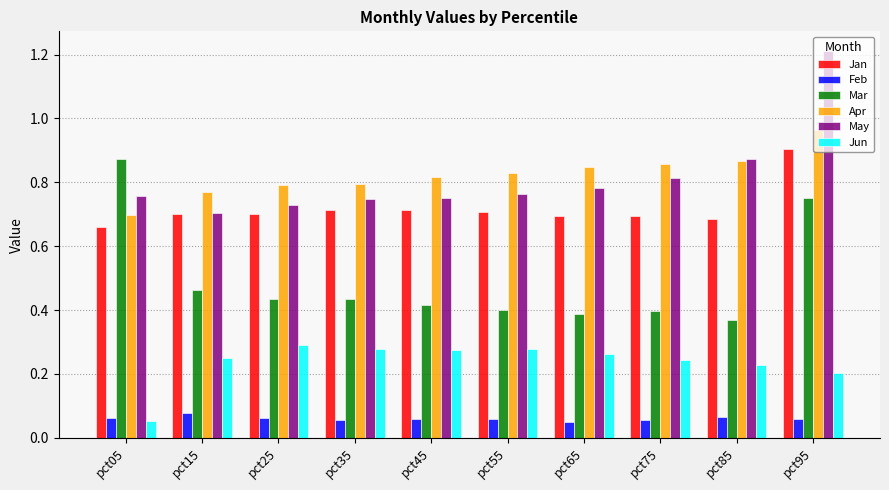

What is the sum of all Apr values?

8.2